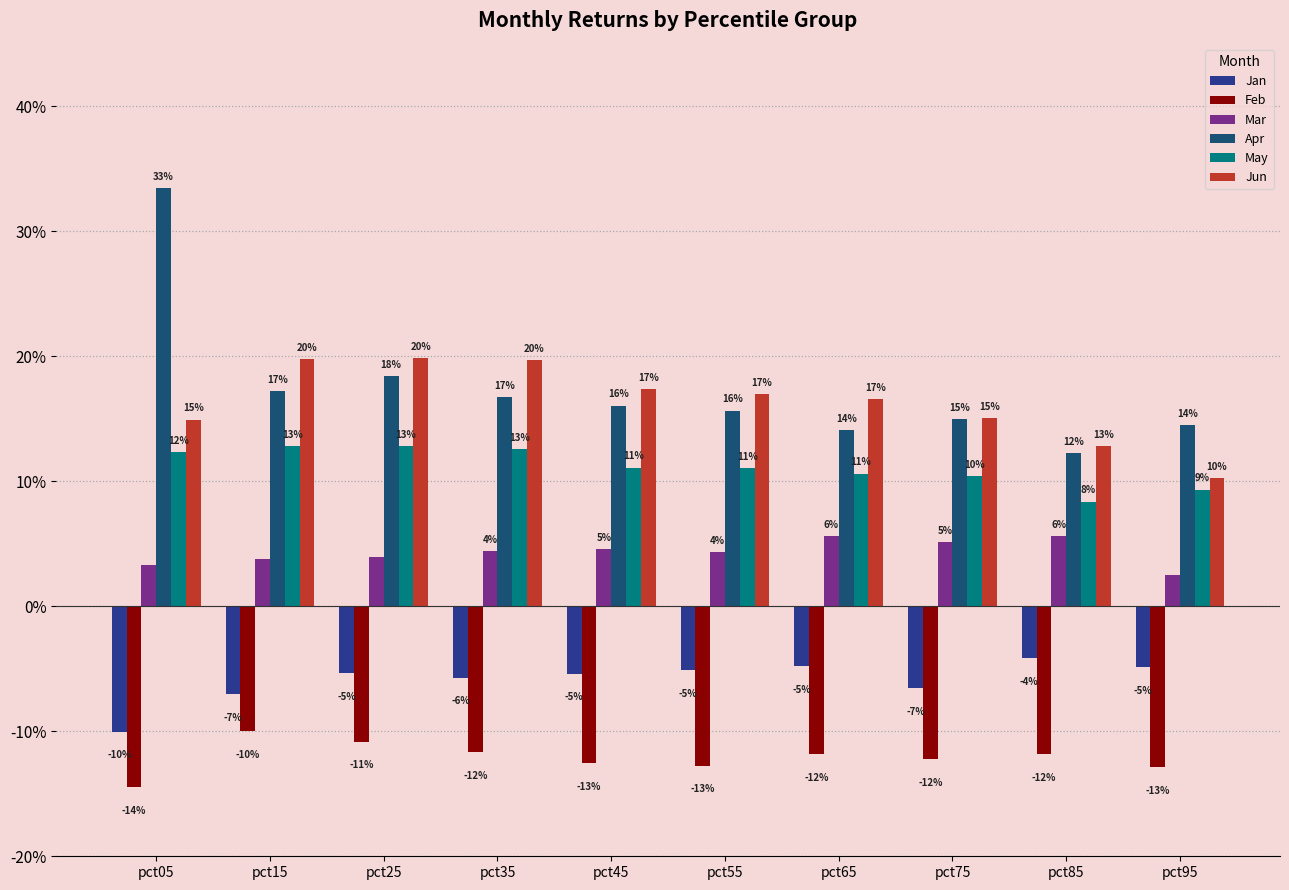

Reading right to left, what are all the values shown in this chart?

Jan: -0.0	-0.0	-0.1	-0.0	-0.1	-0.1	-0.1	-0.1	-0.1	-0.1
Feb: -0.1	-0.1	-0.1	-0.1	-0.1	-0.1	-0.1	-0.1	-0.1	-0.1
Mar: 0.0	0.1	0.1	0.1	0.0	0.0	0.0	0.0	0.0	0.0
Apr: 0.1	0.1	0.1	0.1	0.2	0.2	0.2	0.2	0.2	0.3
May: 0.1	0.1	0.1	0.1	0.1	0.1	0.1	0.1	0.1	0.1
Jun: 0.1	0.1	0.2	0.2	0.2	0.2	0.2	0.2	0.2	0.1